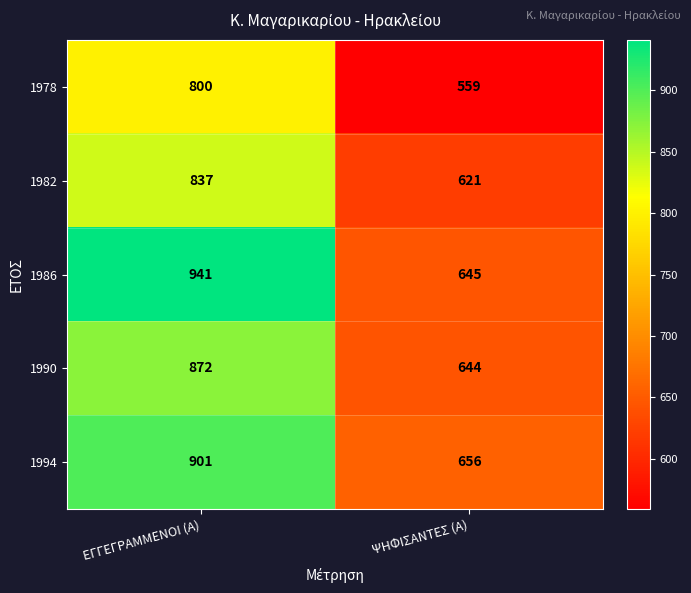

The value of 1986 at ΨΗΦΙΣΑΝΤΕΣ (Α) is 141. True or false?

False